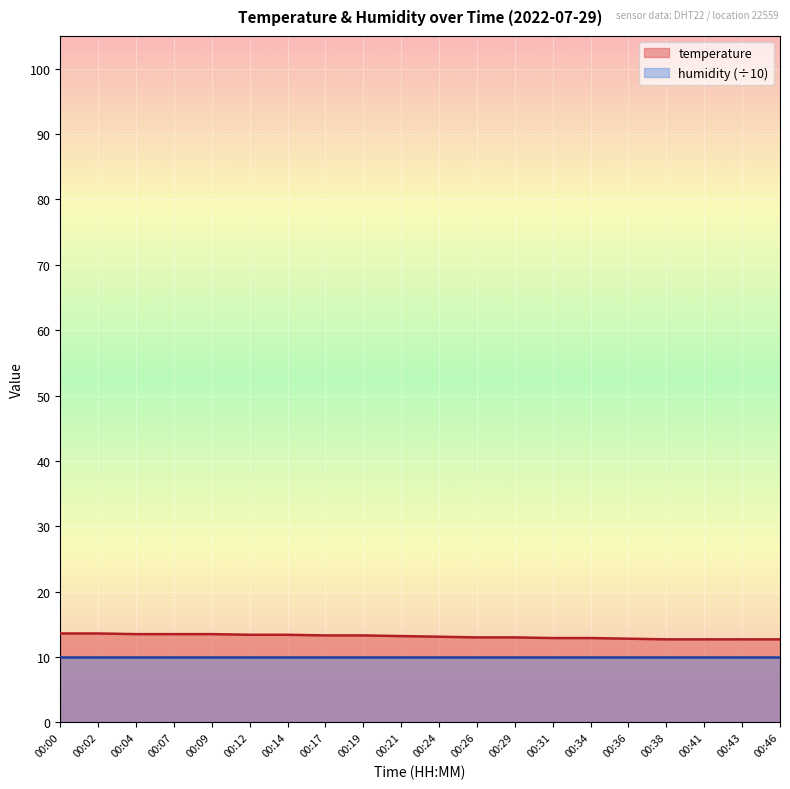

How many values are between 12 and 13?

9